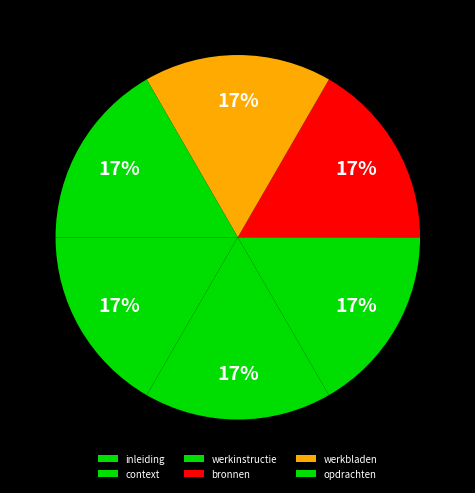

Is there a majority slice in this chart?

No